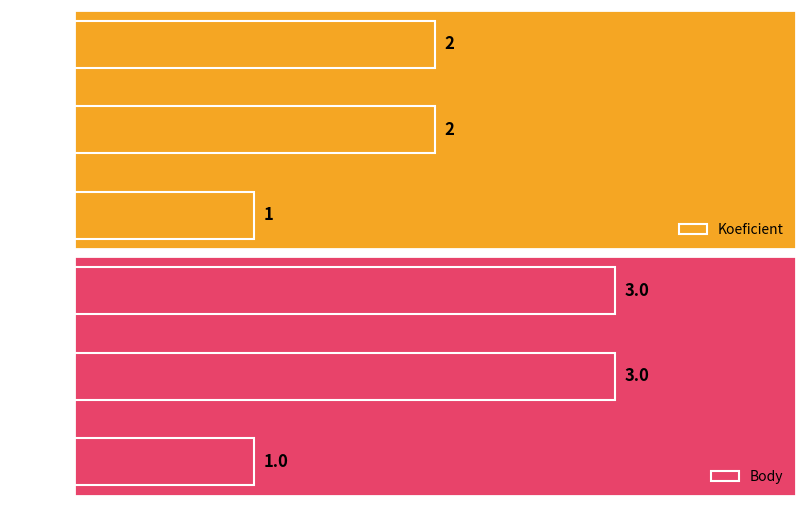

What is the difference between the highest and lowest values at 141110?

1